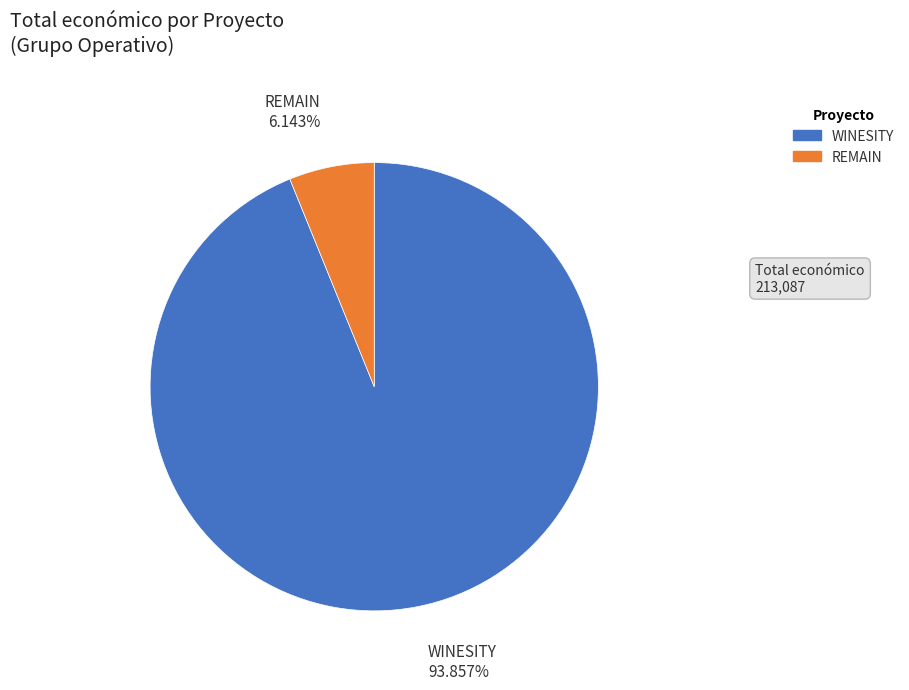

Is the sum of WINESITY and REMAIN greater than half?

Yes